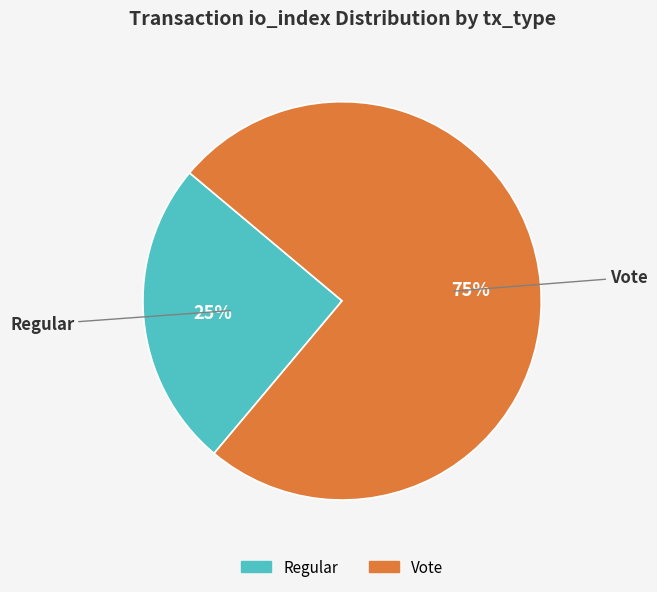

Is there a majority slice in this chart?

Yes